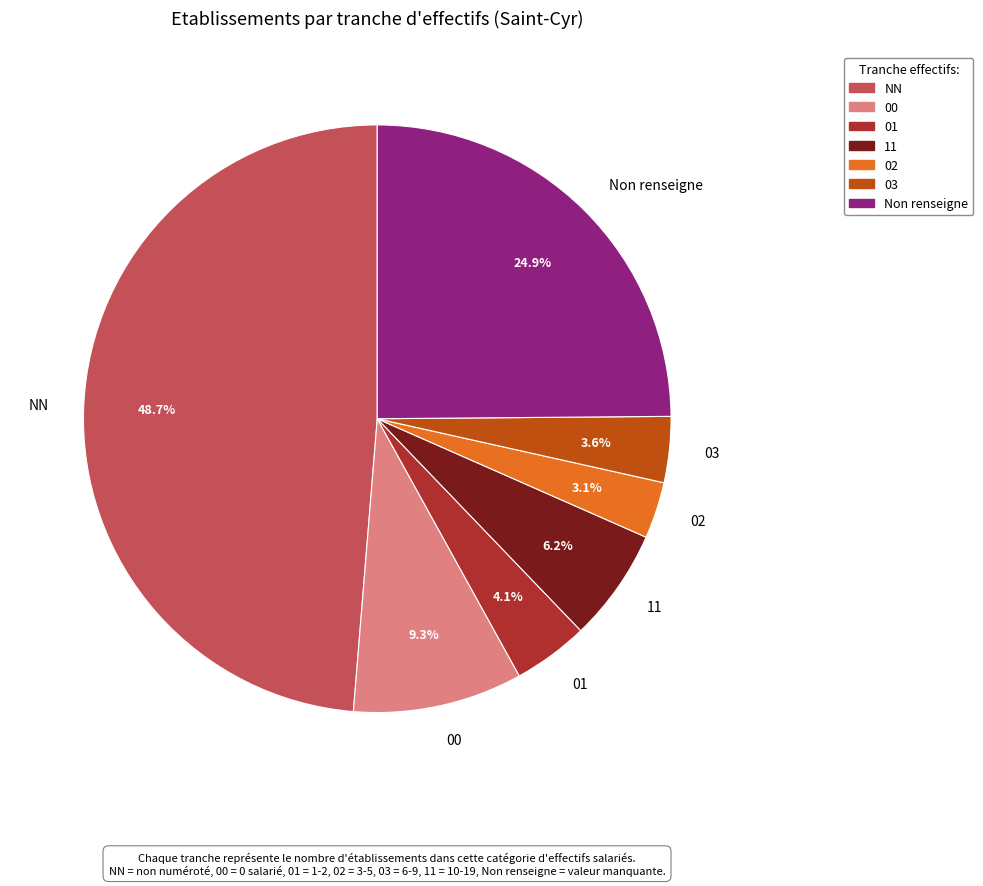

Does 11 represent more than half of the total?

No